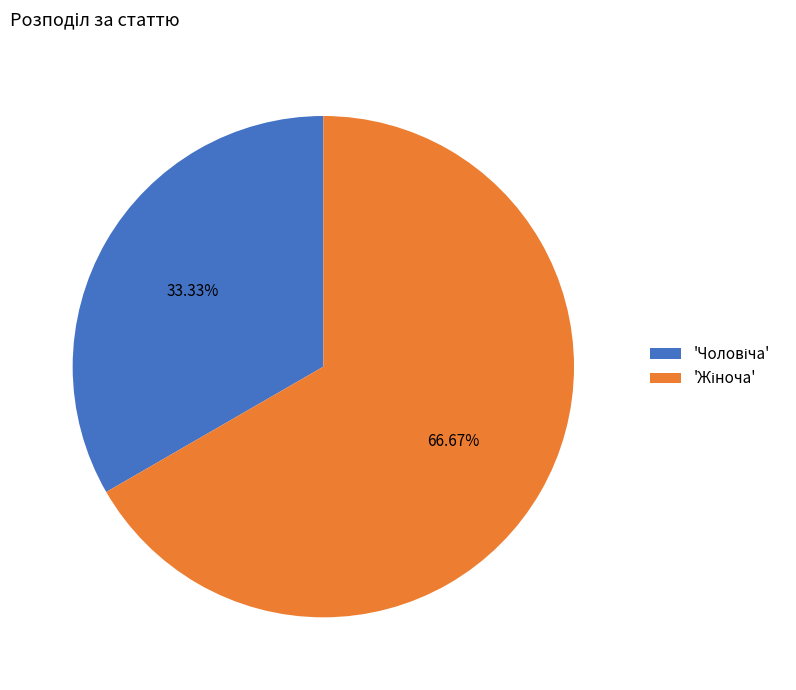

Does any single category account for the majority?

Yes